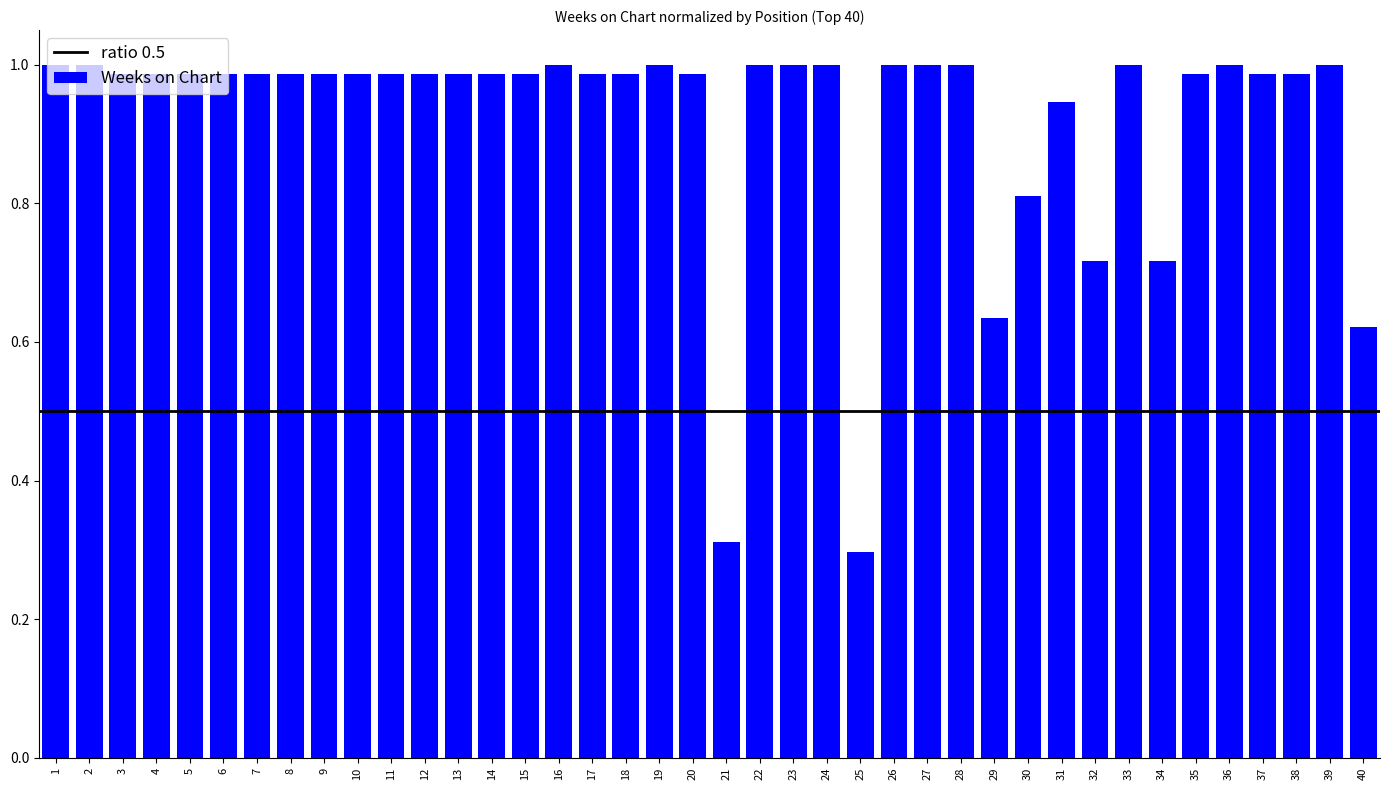

Which category has the lowest value across all series?

25